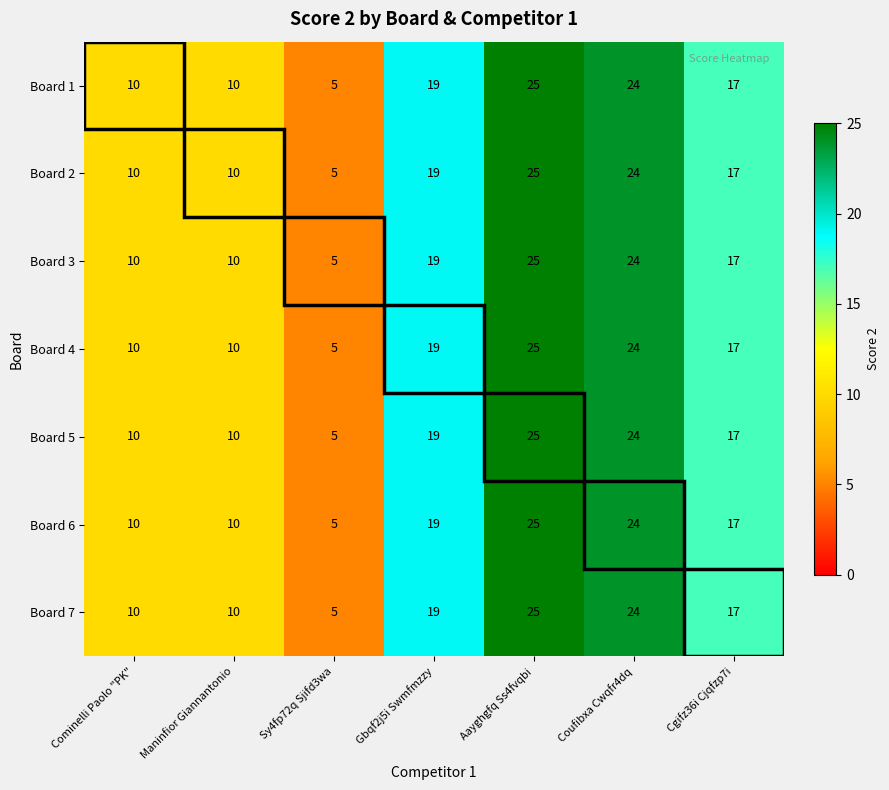

Is the value of Board 2 at Cominelli Paolo "PK" greater than the value of Board 7 at Sy4fp72q Sjifd3wa?

Yes